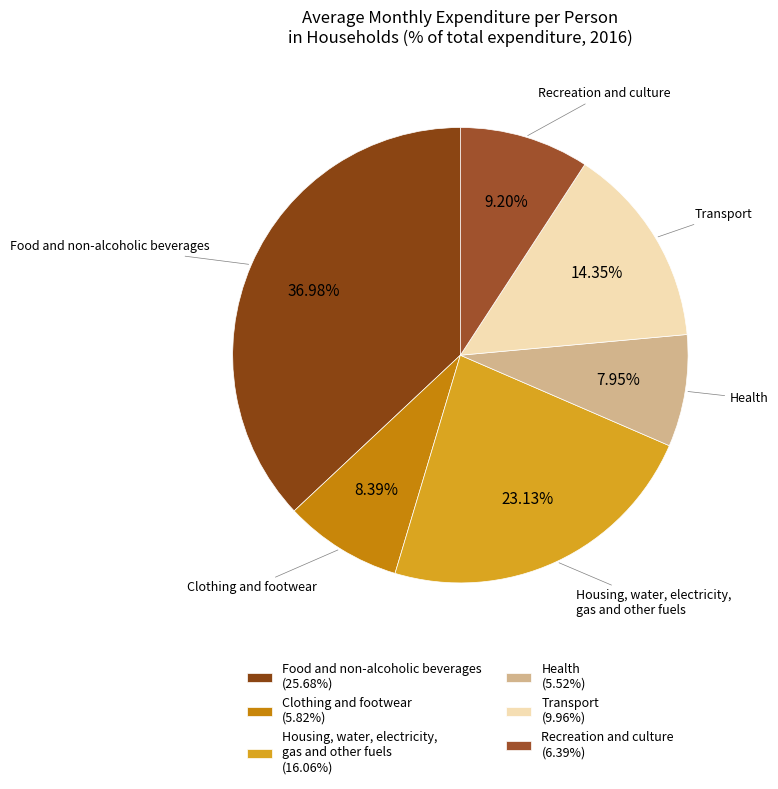

Count the number of slices in the pie.

6